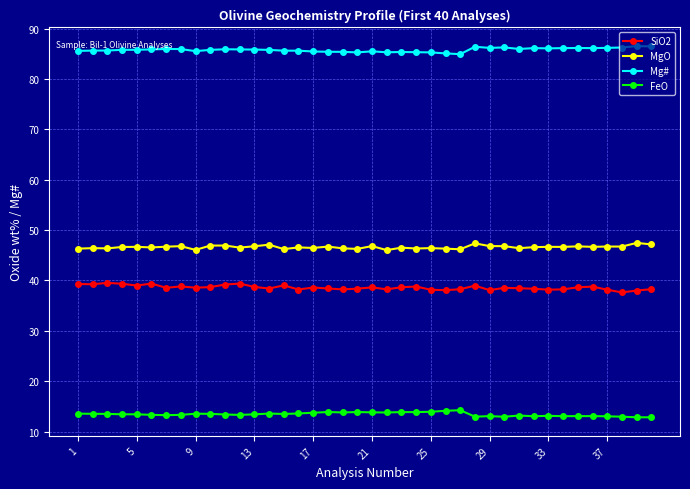

What is the value of the FeO point at the 17th from the left?

13.7